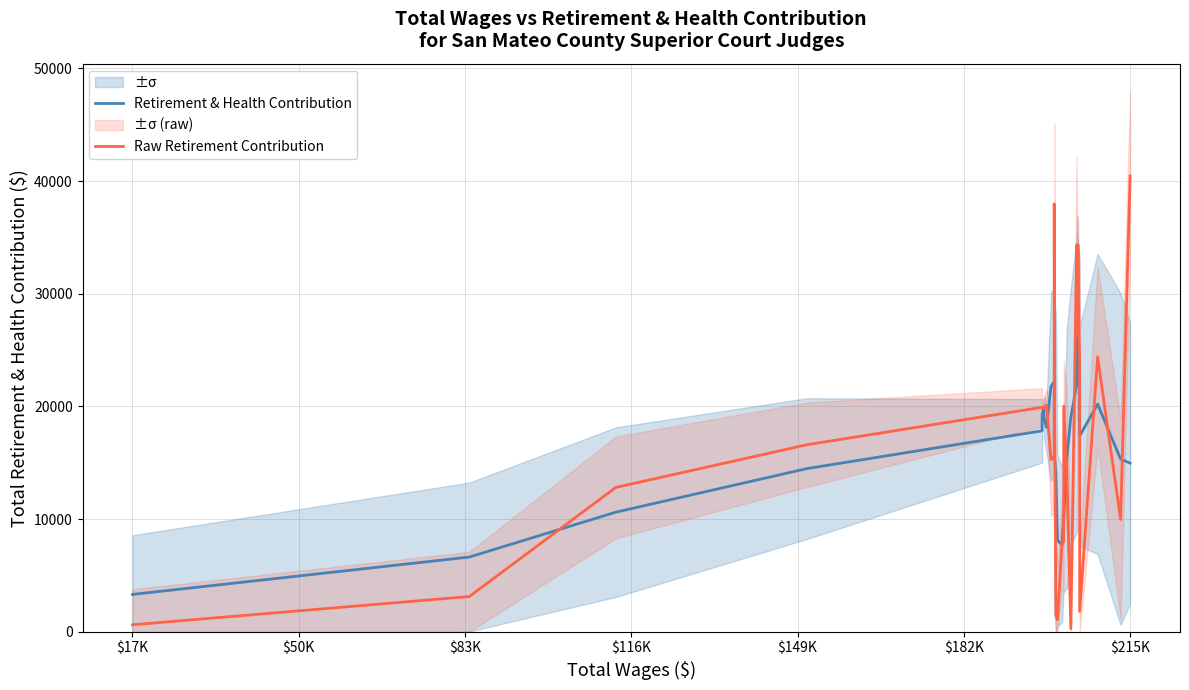

What is the total value across all series at $17K?

3924.2